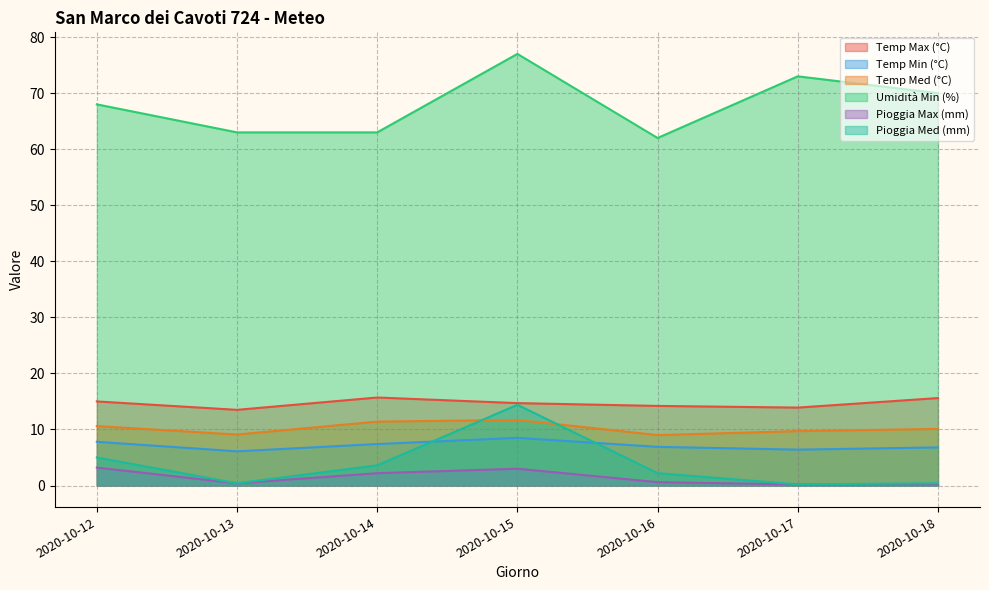

What is the difference between the second highest and second lowest values in the Pioggia Max (mm) series?

2.8